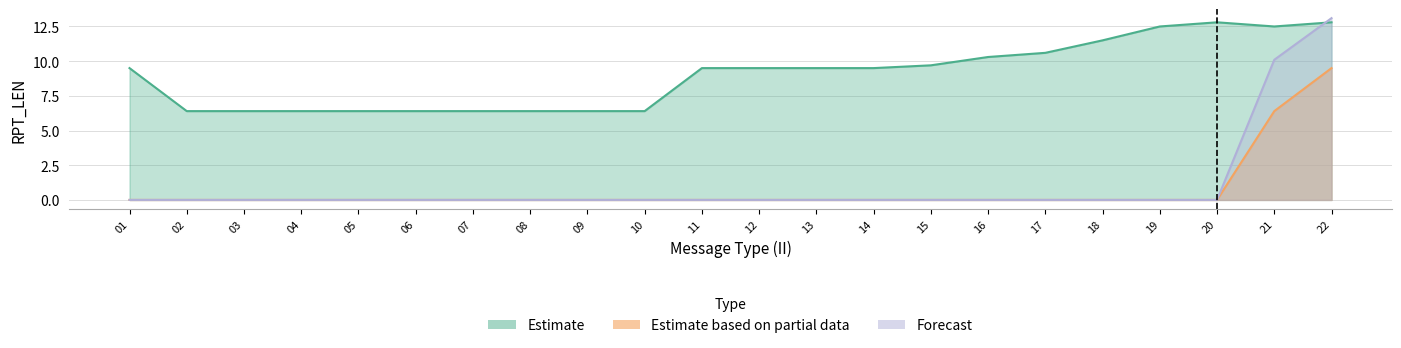

Which series has the widest spread of values?

Forecast